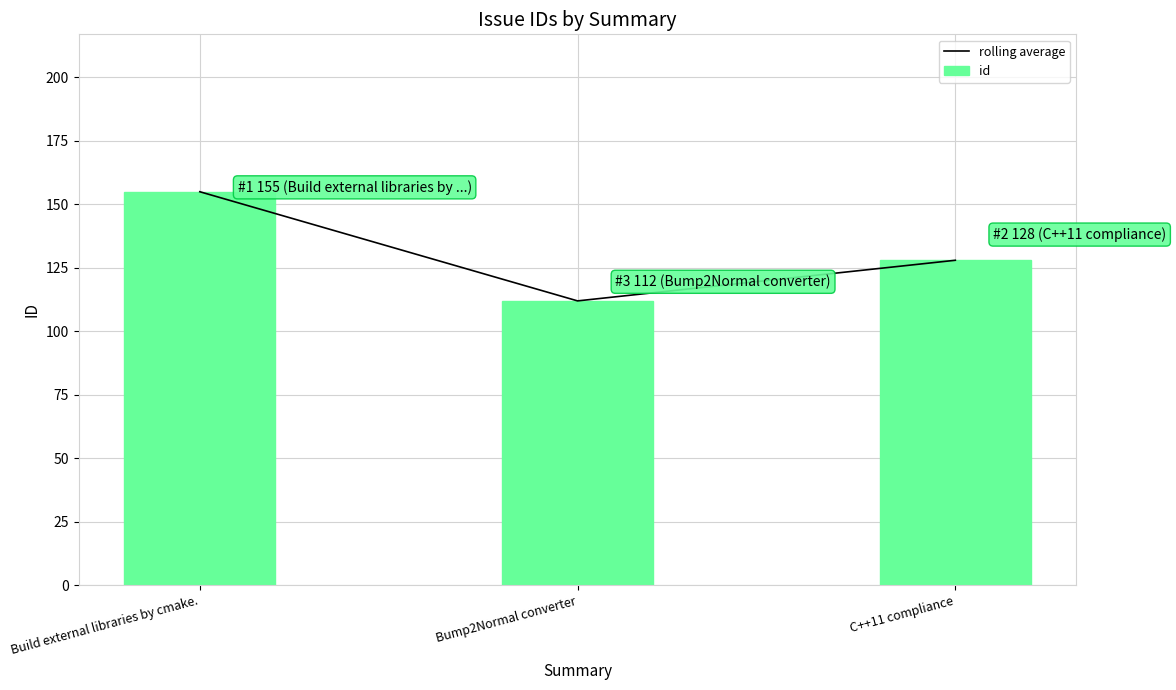

What is the sum of all id values?

395